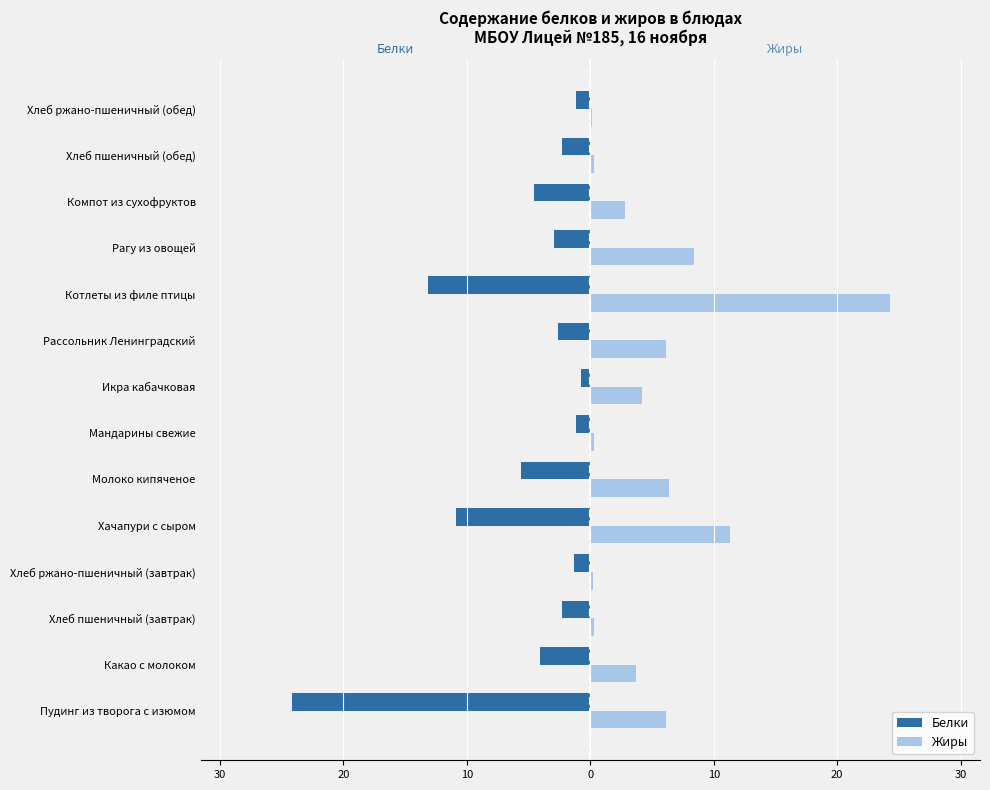

Reading right to left, what are all the values shown in this chart?

Белки: -1.1	-2.3	-4.5	-3.0	-13.1	-2.6	-0.7	-1.1	-5.6	-10.9	-1.3	-2.3	-4.1	-24.2
Жиры: 0.2	0.3	2.8	8.4	24.3	6.2	4.2	0.3	6.4	11.3	0.2	0.3	3.7	6.1